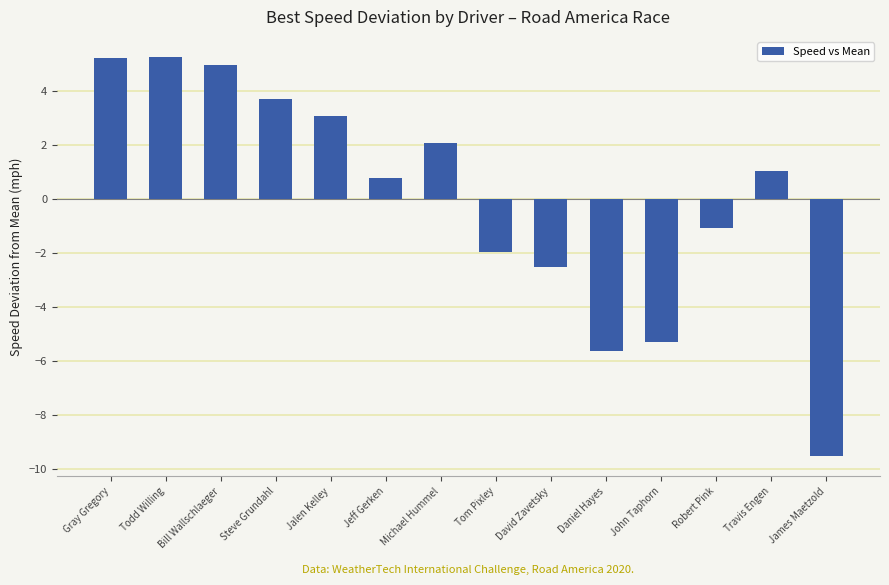

What is the label of the 1st bar from the left?

Gray Gregory